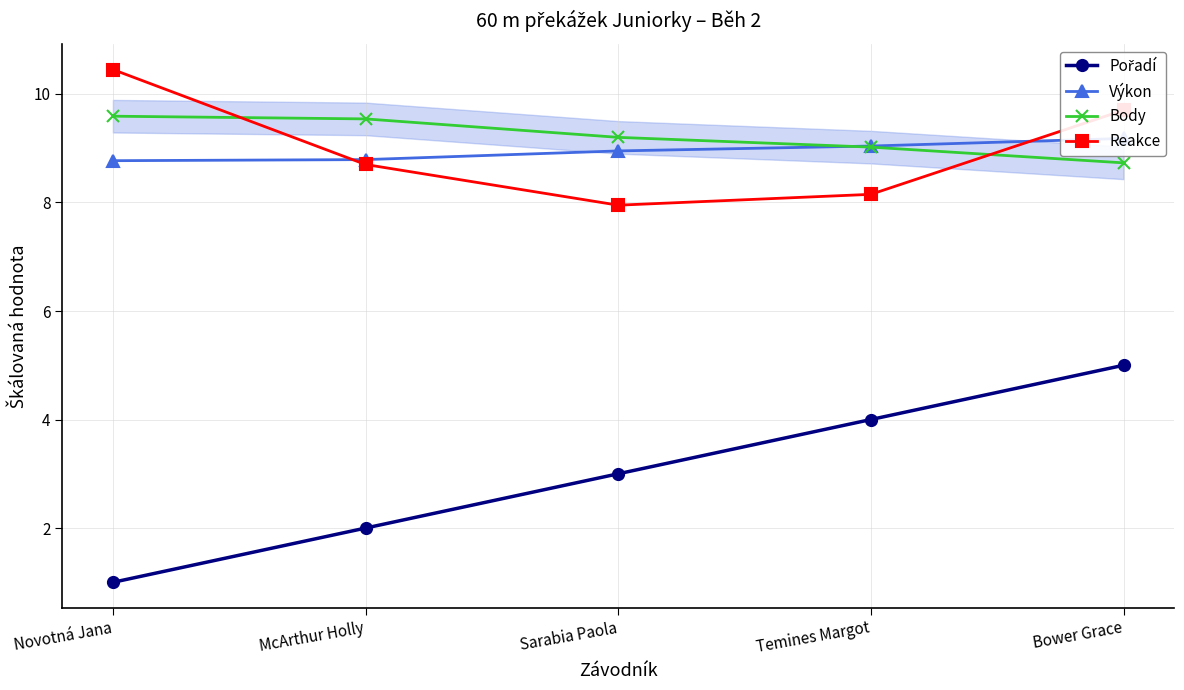

What are all the series names shown in the legend?

Pořadí, Výkon, Body, Reakce